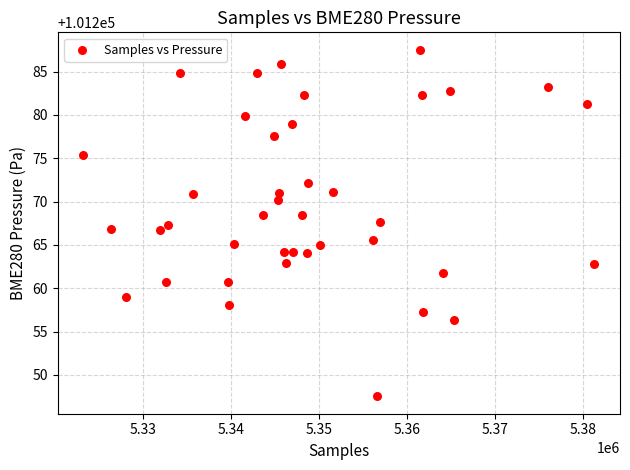

What is the range of Y values (max minus min)?

40.0